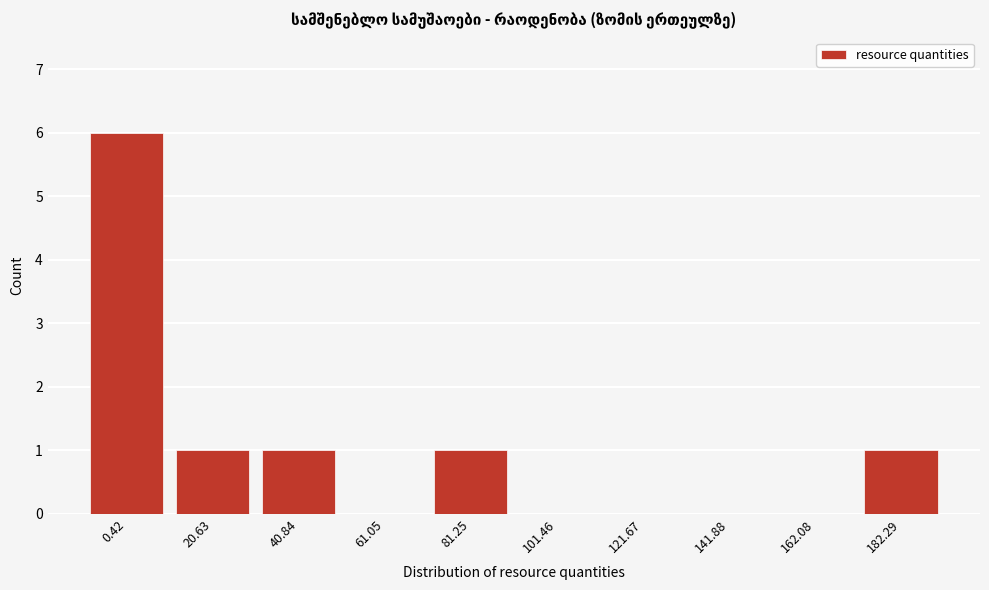

Reading left to right, list all the values displayed in this chart.

0.42=6	20.63=1	40.84=1	61.05=0	81.25=1	101.46=0	121.67=0	141.88=0	162.08=0	182.29=1